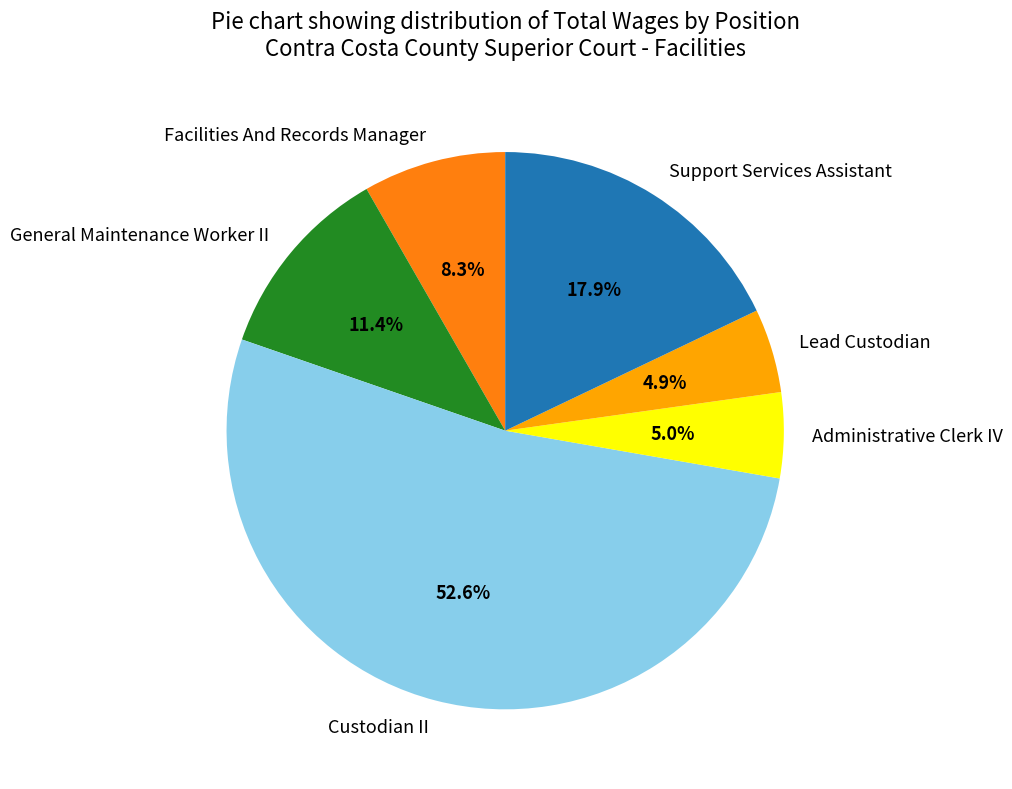

To the nearest percent, what is the combined percentage of Administrative Clerk IV and Lead Custodian?

10%